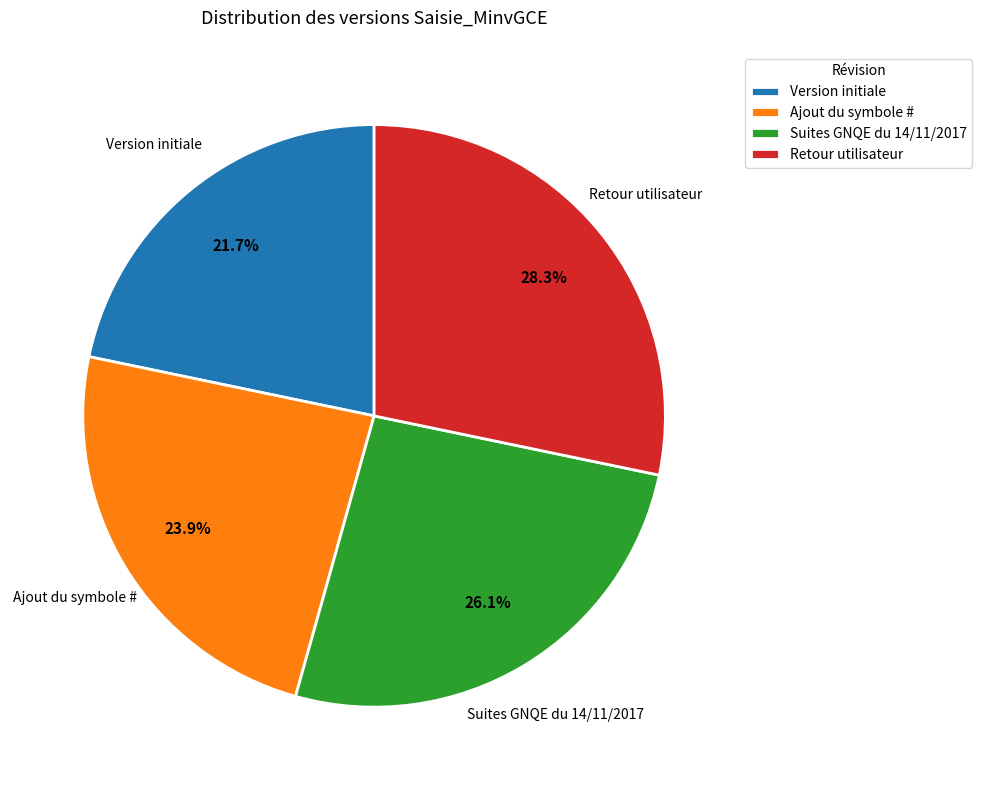

To the nearest percent, what is the difference between the Suites GNQE du 14/11/2017 and Version initiale slice percentages?

4%